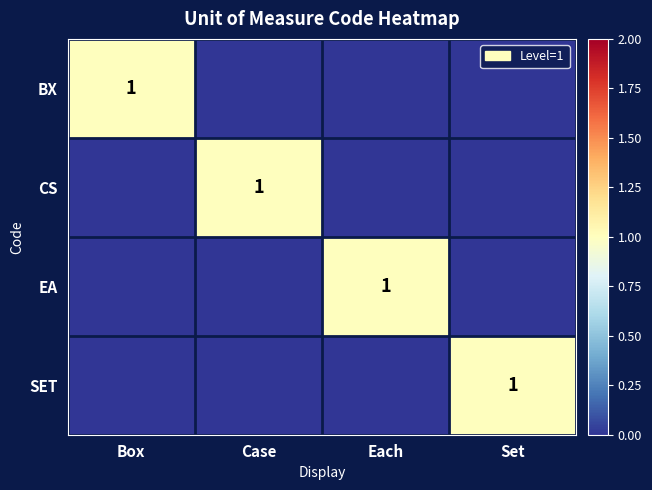

Count the number of categories in the chart.

4